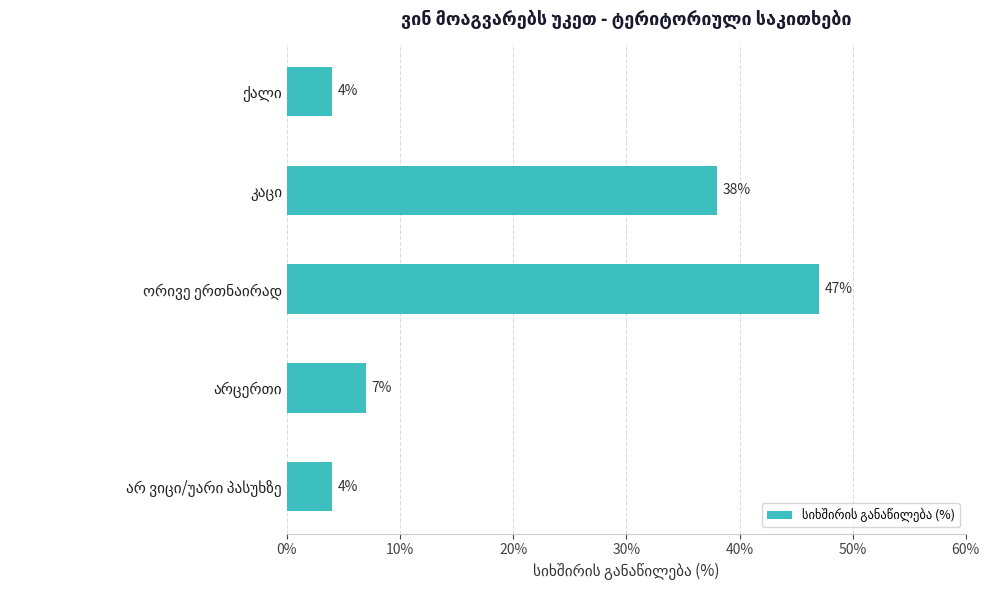

What is the value of the 3rd bar from the top?

47